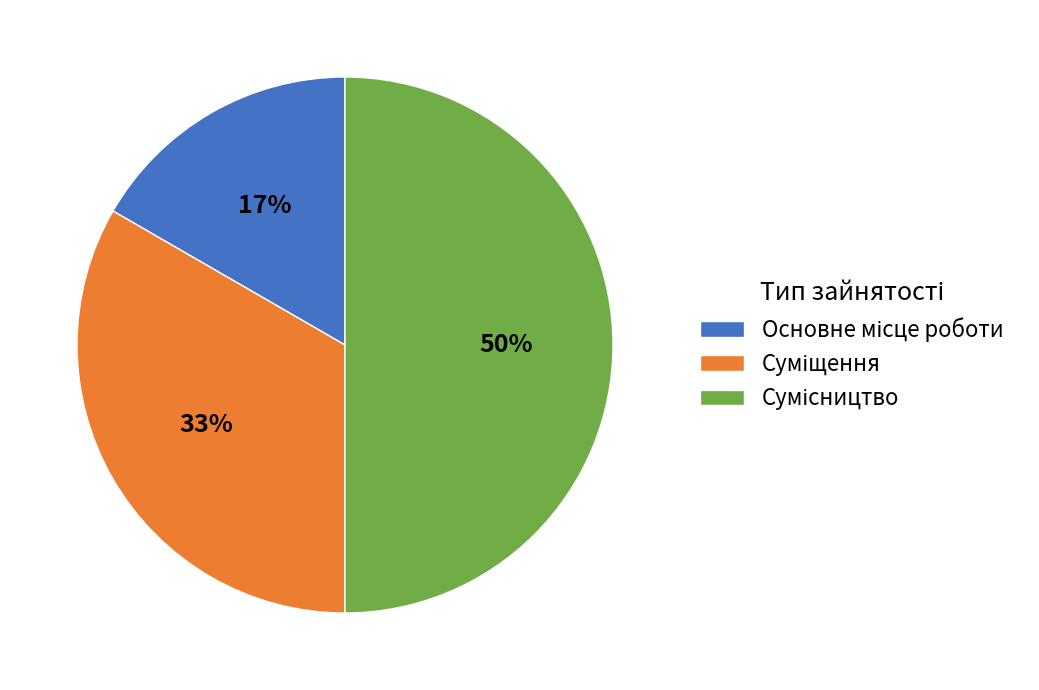

To the nearest percent, what is the difference between the largest and smallest slice percentages?

33%